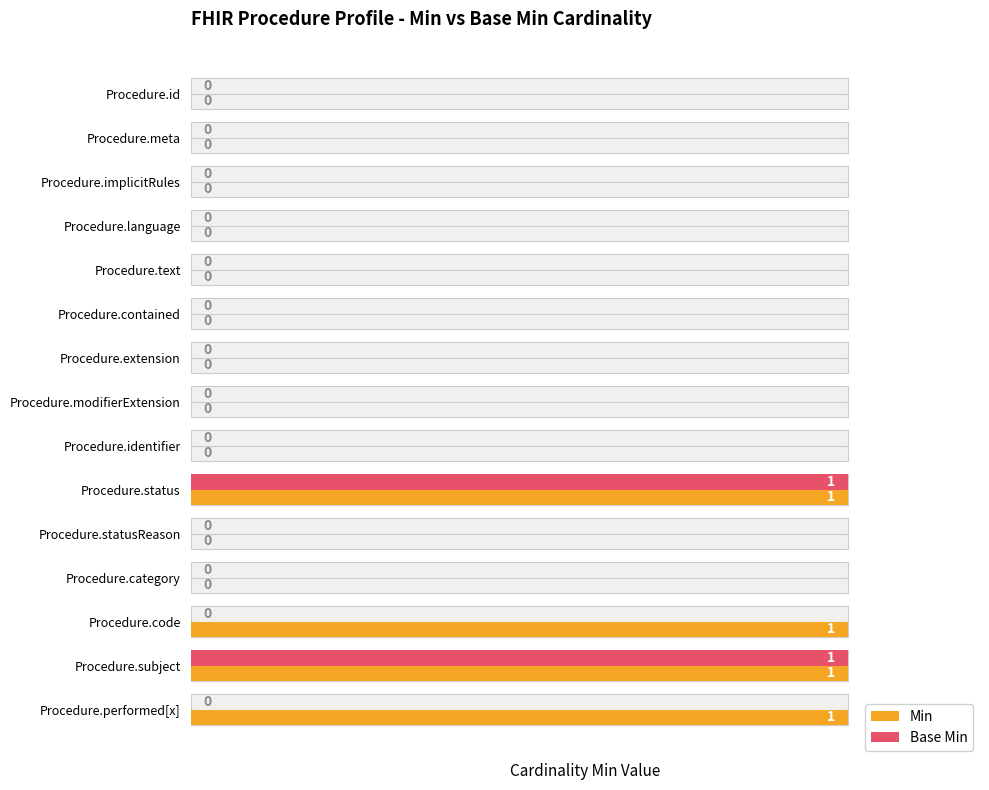

How many values in Min are above zero?

4